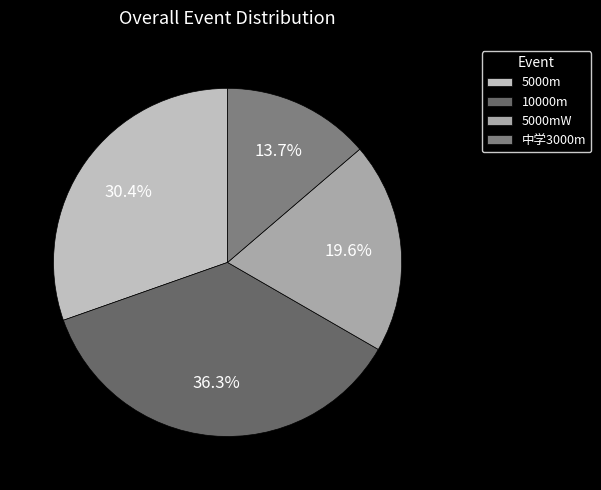

To the nearest percent, what percentage of the pie is 5000mW?

20%